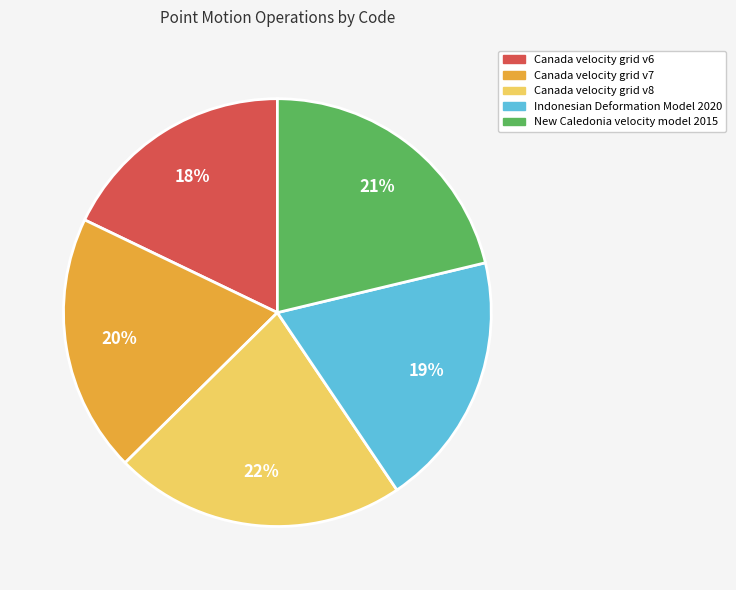

How many slices are in this pie chart?

5